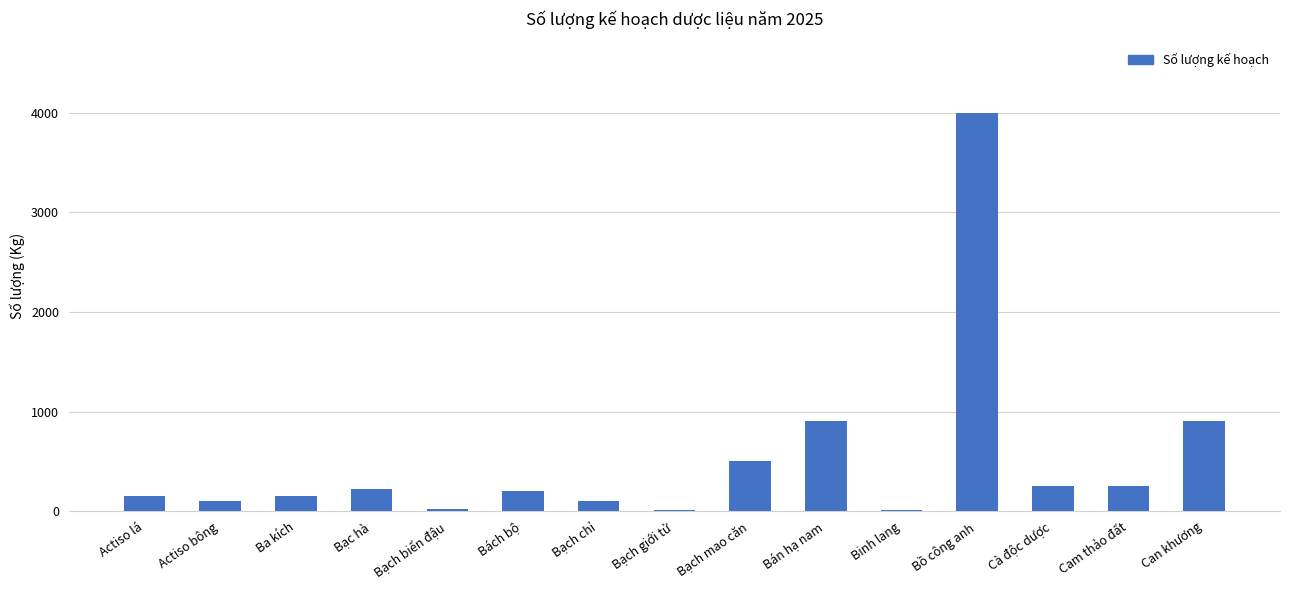

The chart shows a value of 500 at Bạch mao căn. True or false?

True